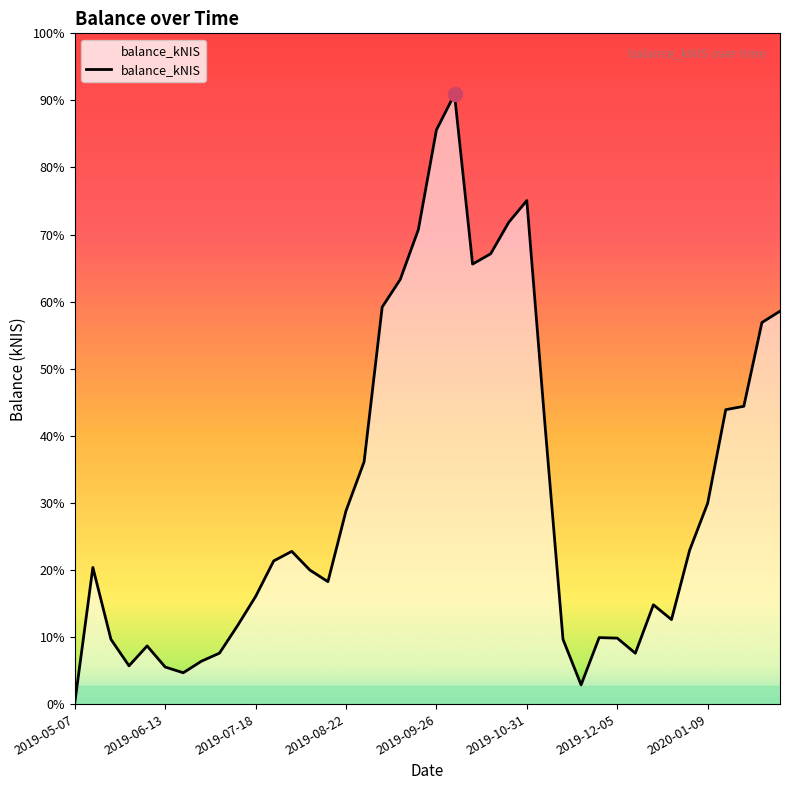

True or false: there are more than 2 points higher than both neighbors.

True